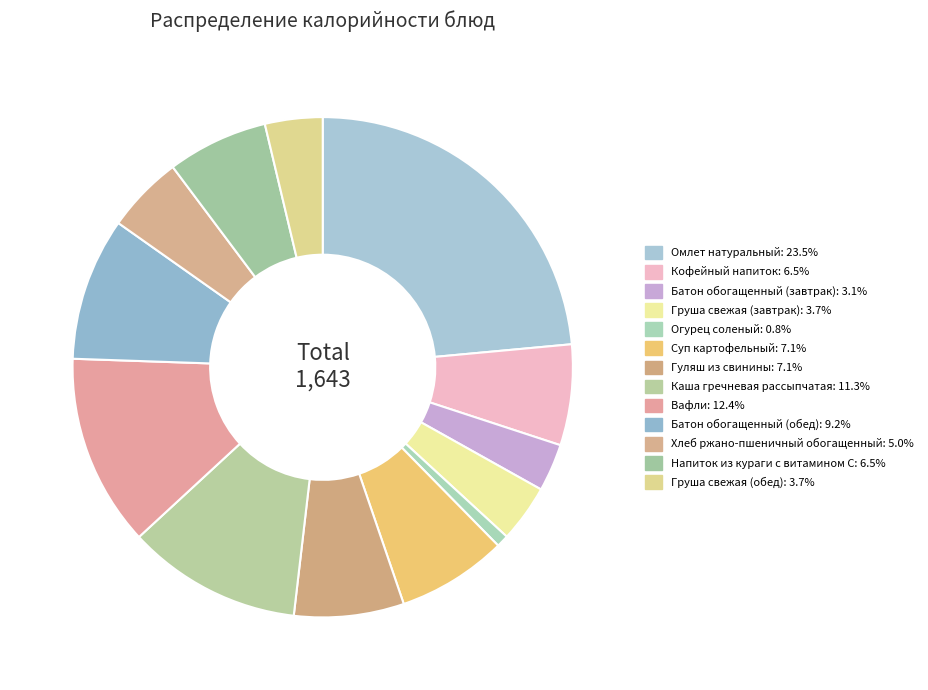

How many segments does this pie chart have?

13